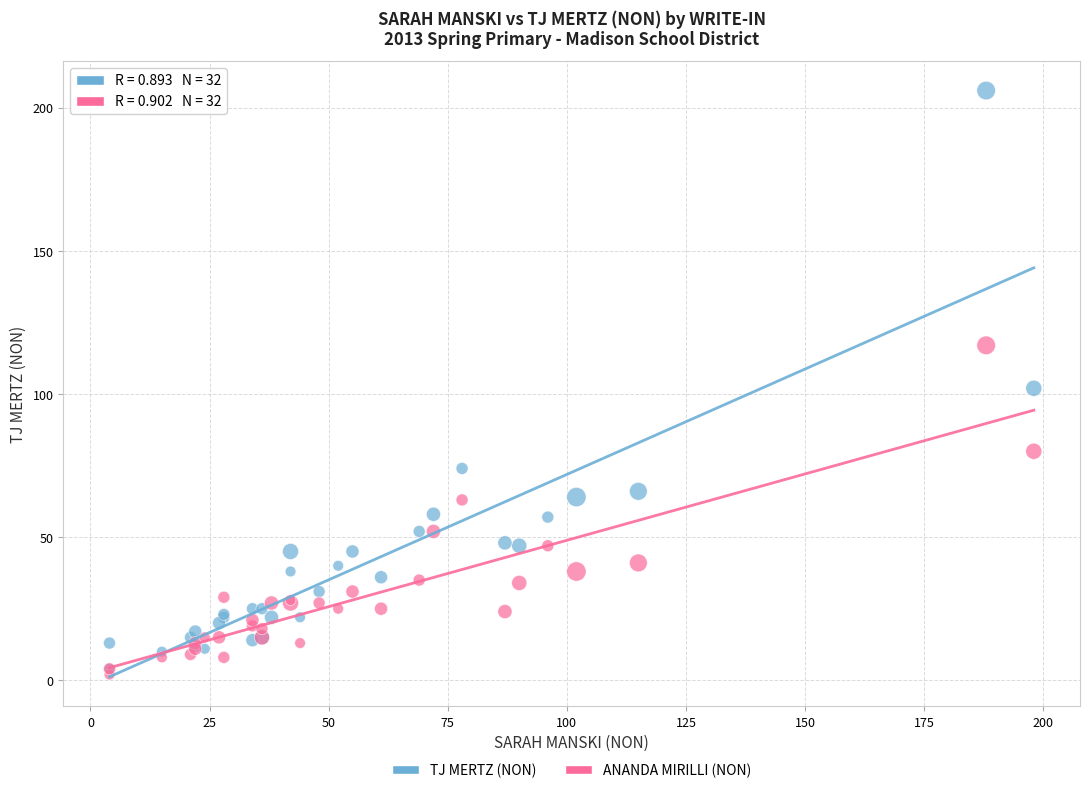

Which series contains the highest Y value?

TJ MERTZ (NON)